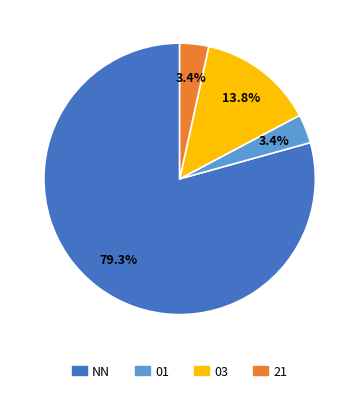

How many segments does this pie chart have?

4